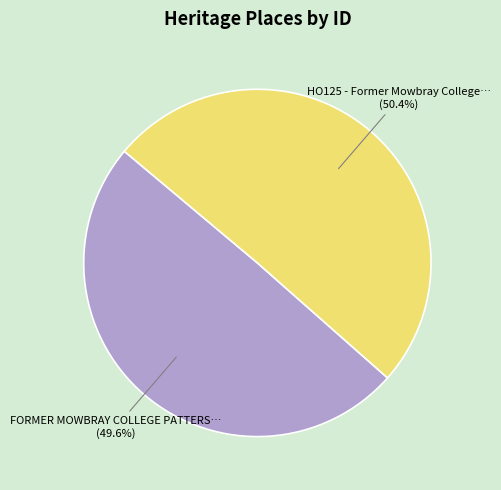

Is there any slice that represents more than half of the pie?

Yes